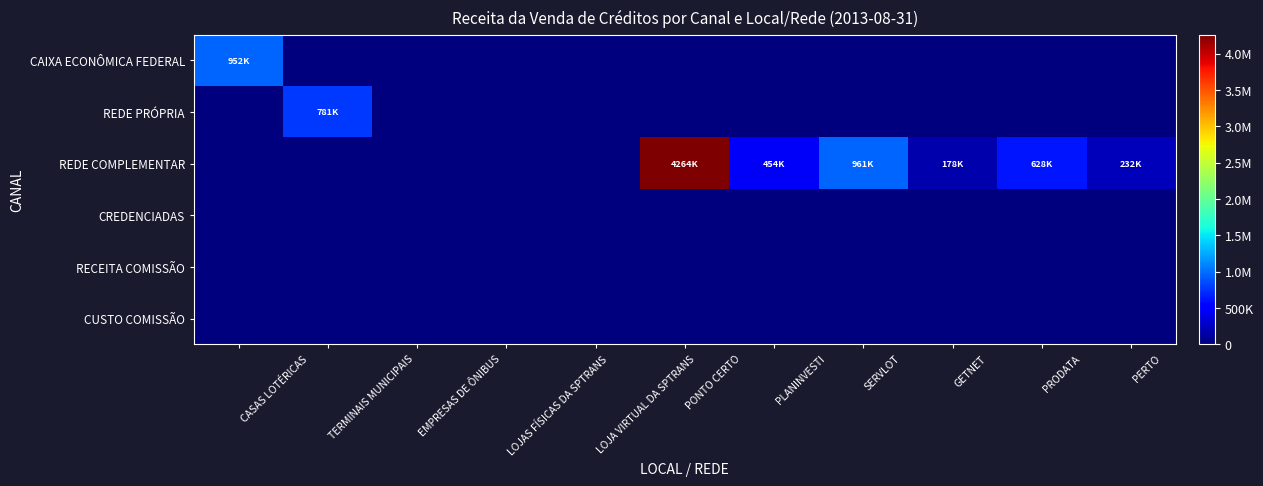

Which series has the largest total across all categories?

REDE COMPLEMENTAR